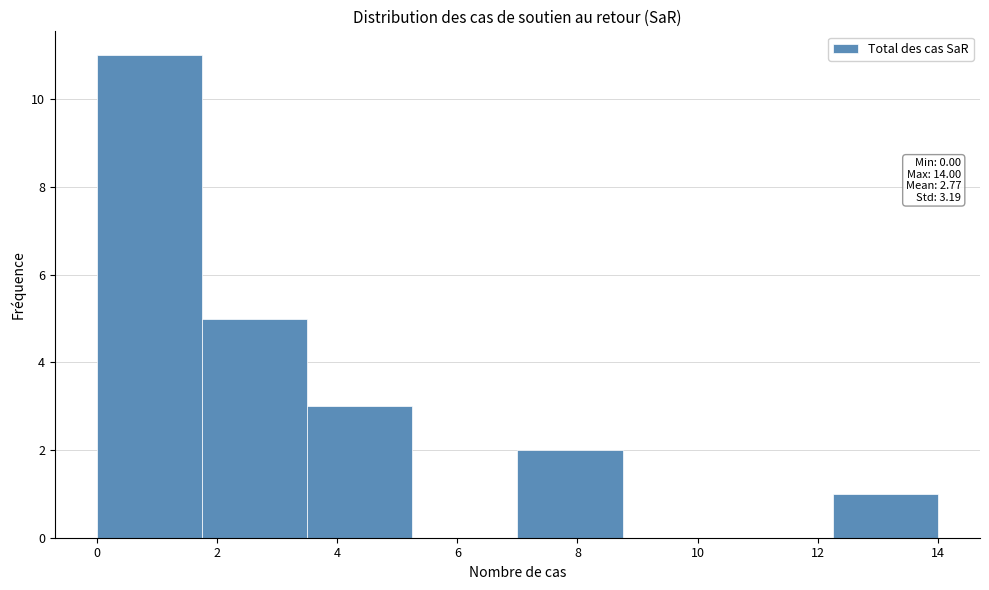

Which range on the x-axis has the tallest bar?

0.00 to 1.75